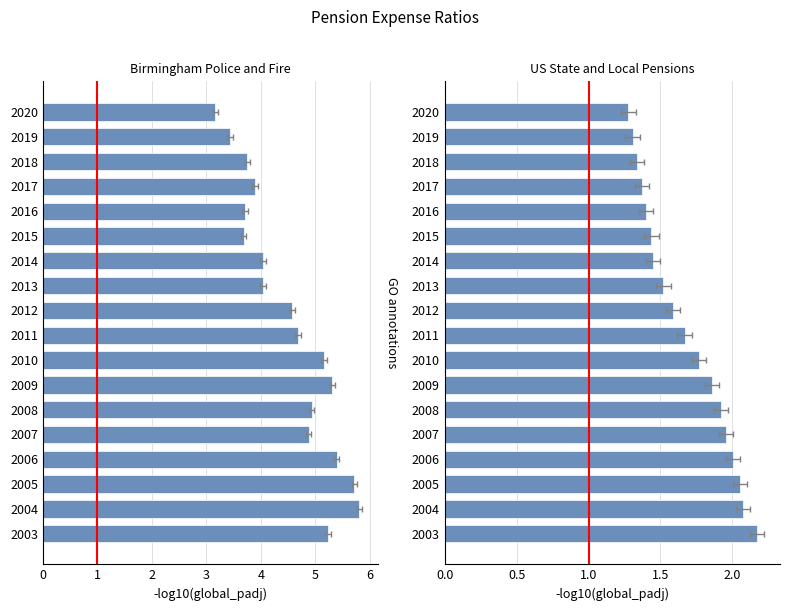

How many series are shown in this chart?

2